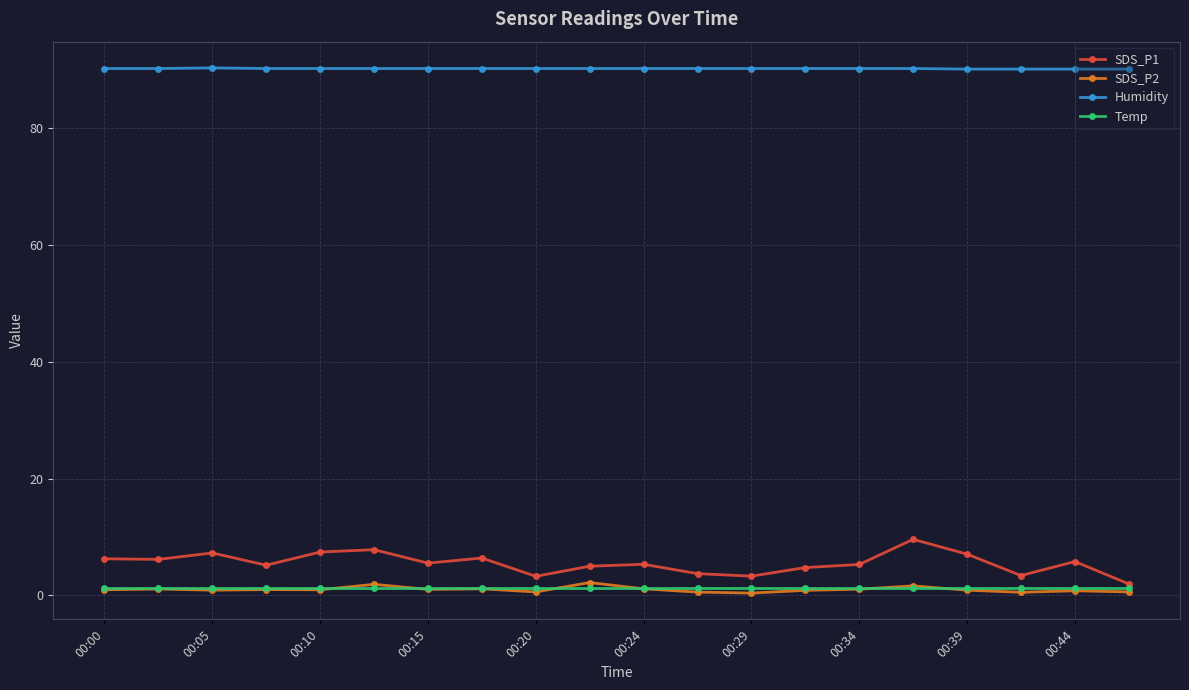

At how many categories does at least one series exceed 3?

20